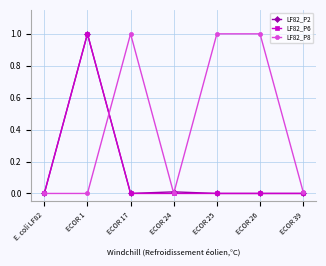

Does the chart display data point markers on the line(s)?

Yes